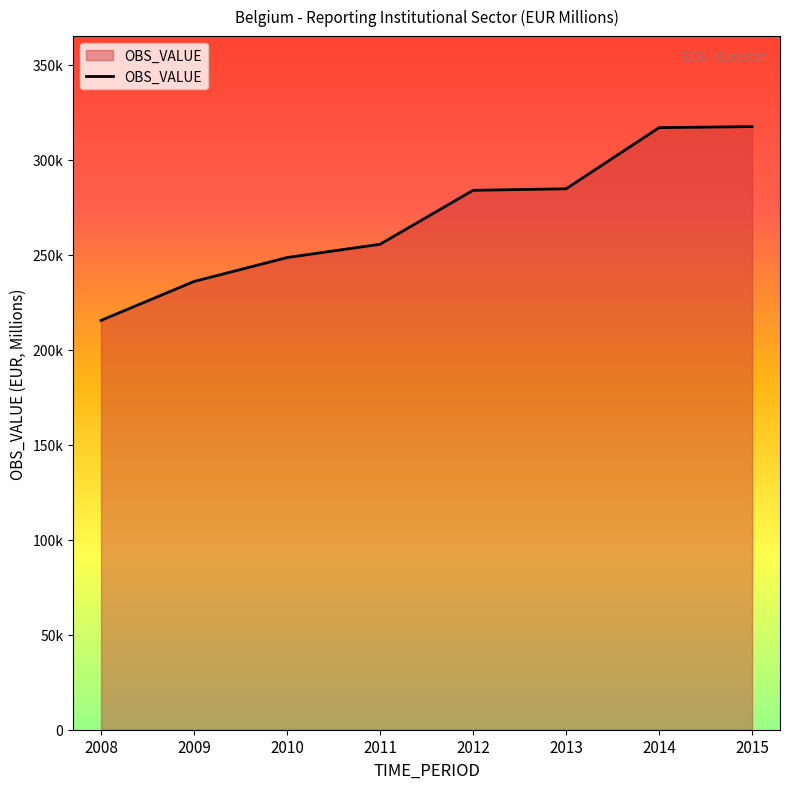

Does the chart display data point markers on the line(s)?

No